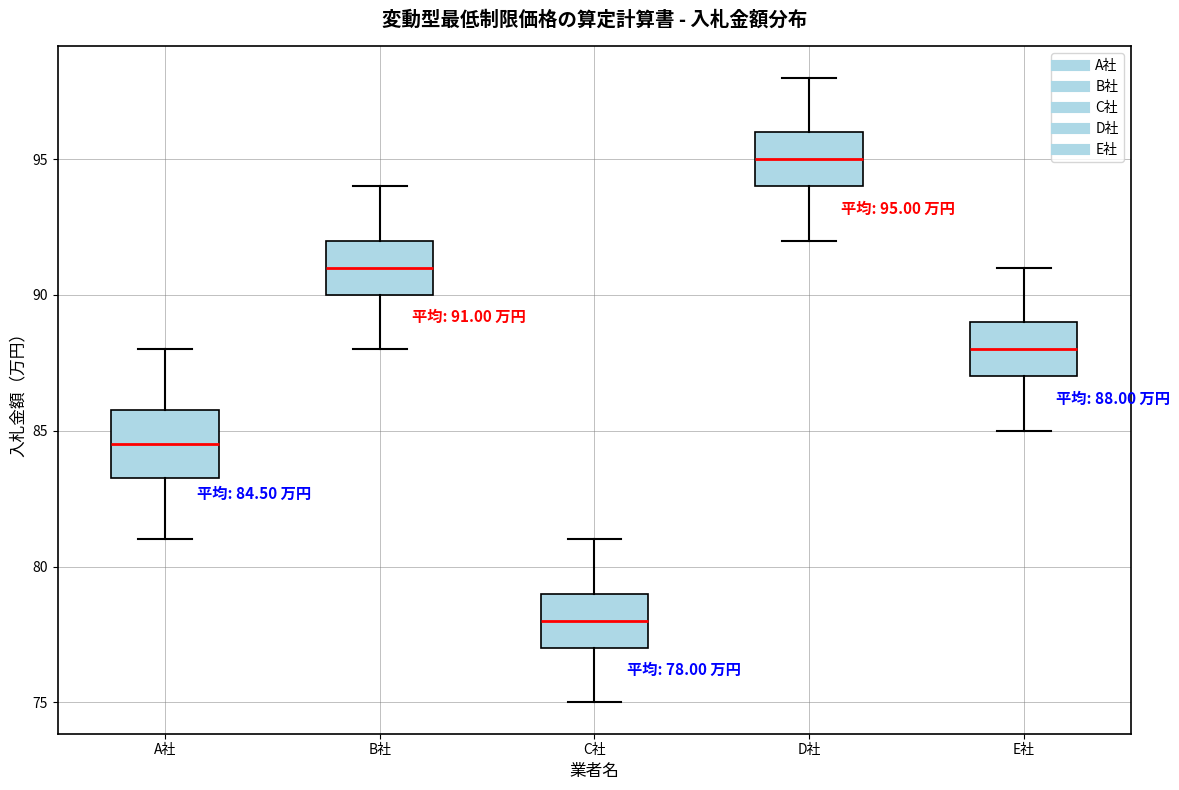

Which box is the tallest, from its lower edge to its upper edge?

A社